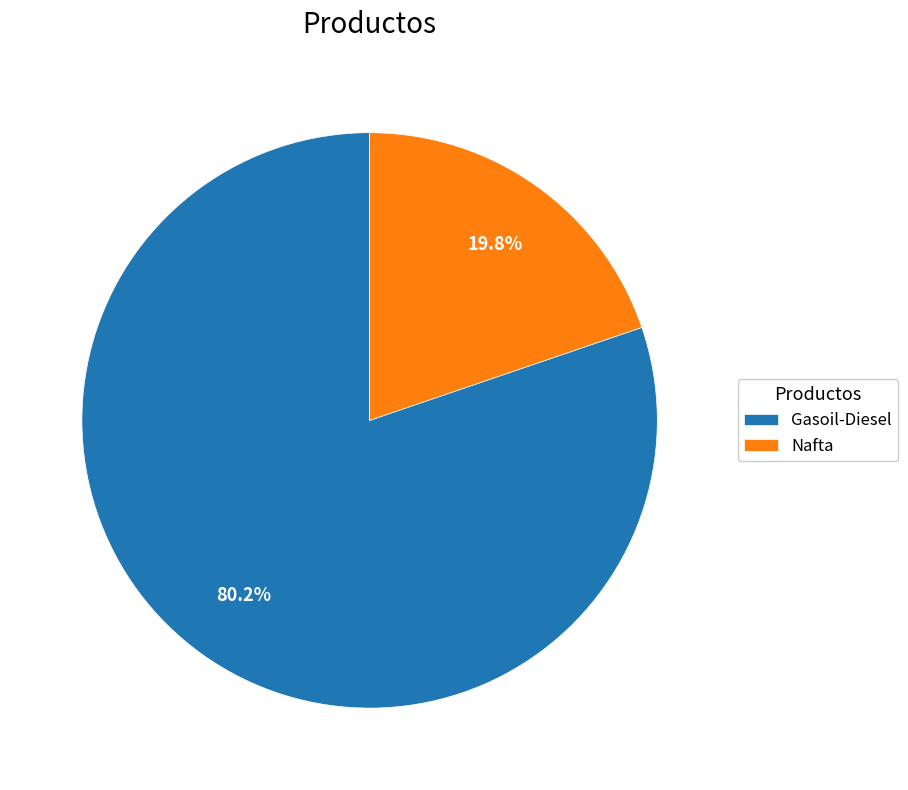

Which category accounts for the majority?

Gasoil-Diesel